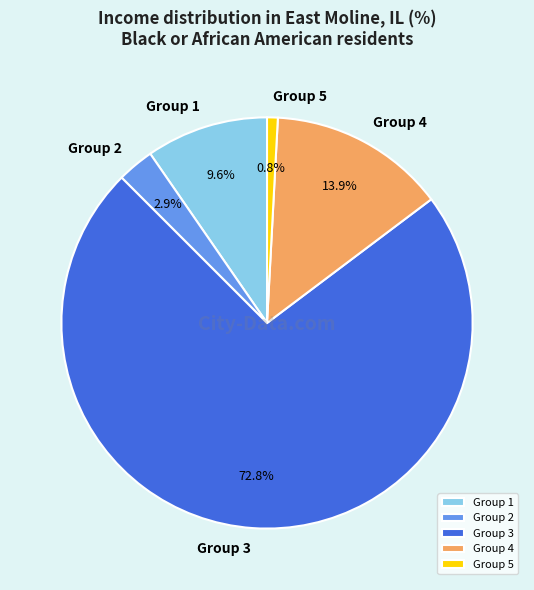

Which category has the smallest portion of the pie?

Group 5